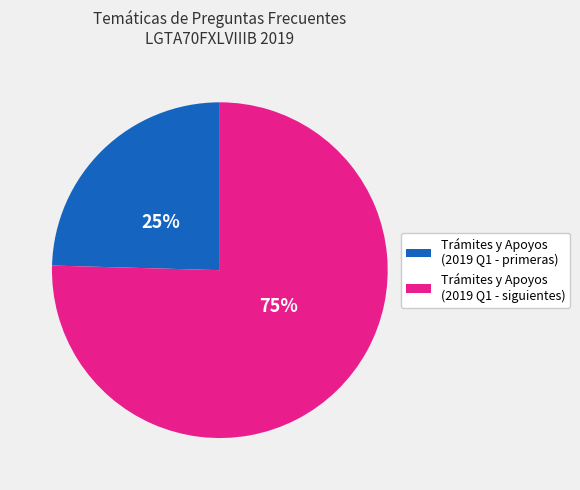

To the nearest percent, what is the average slice percentage?

50%